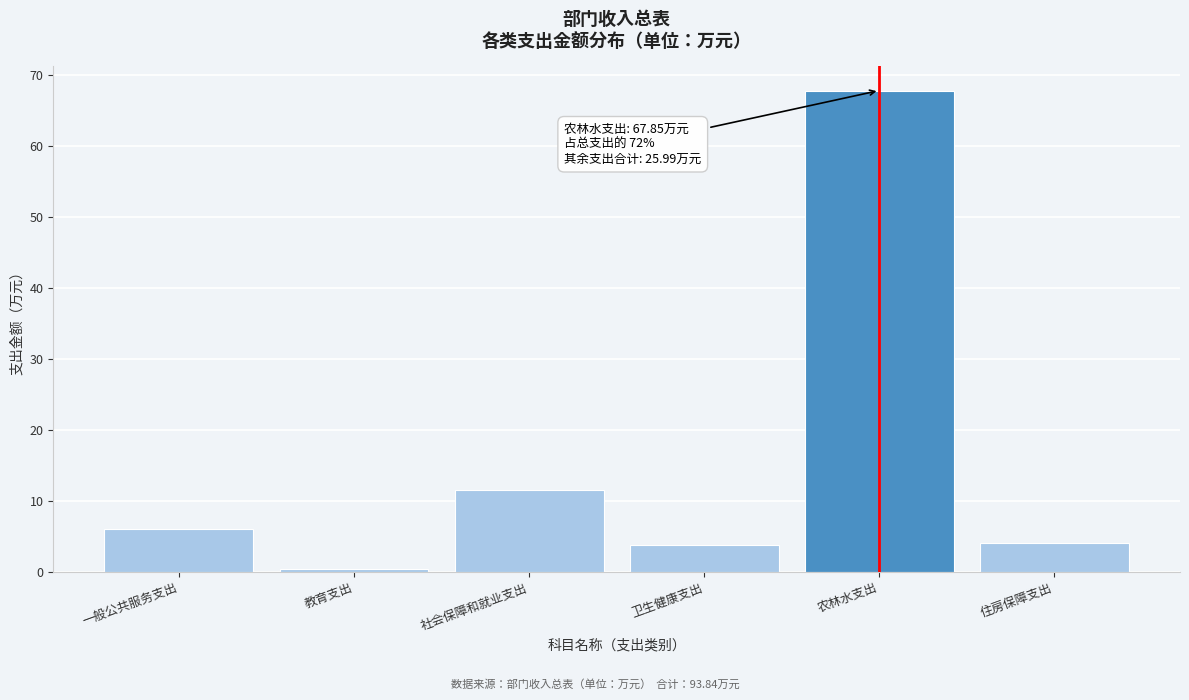

What value does the data have at 一般公共服务支出?

6.0